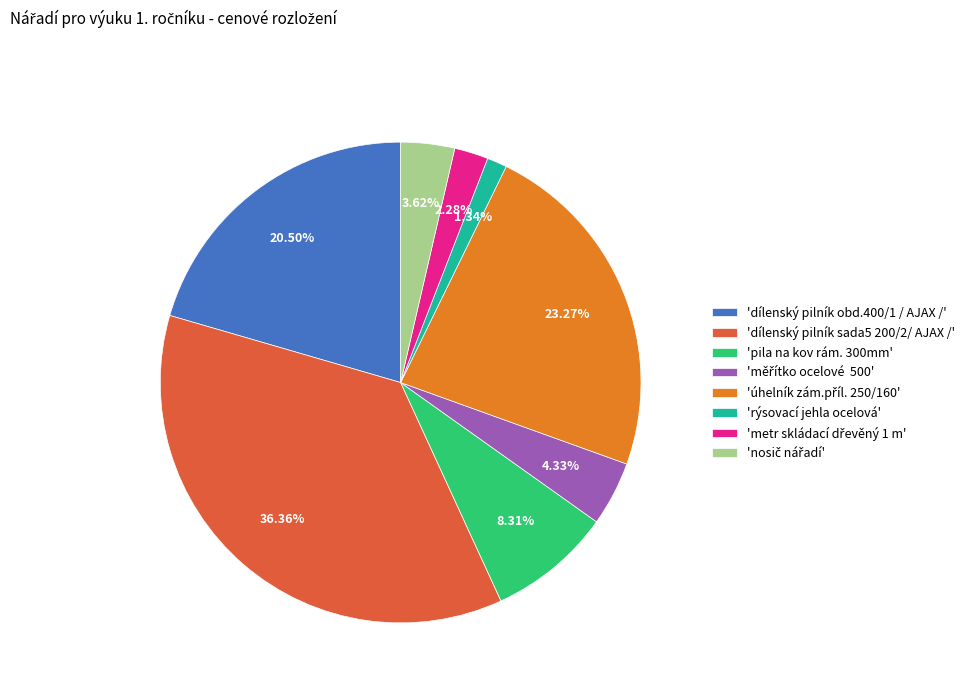

Does 'dílenský pilník sada5 200/2/ AJAX /' account for over 50% of the chart?

No